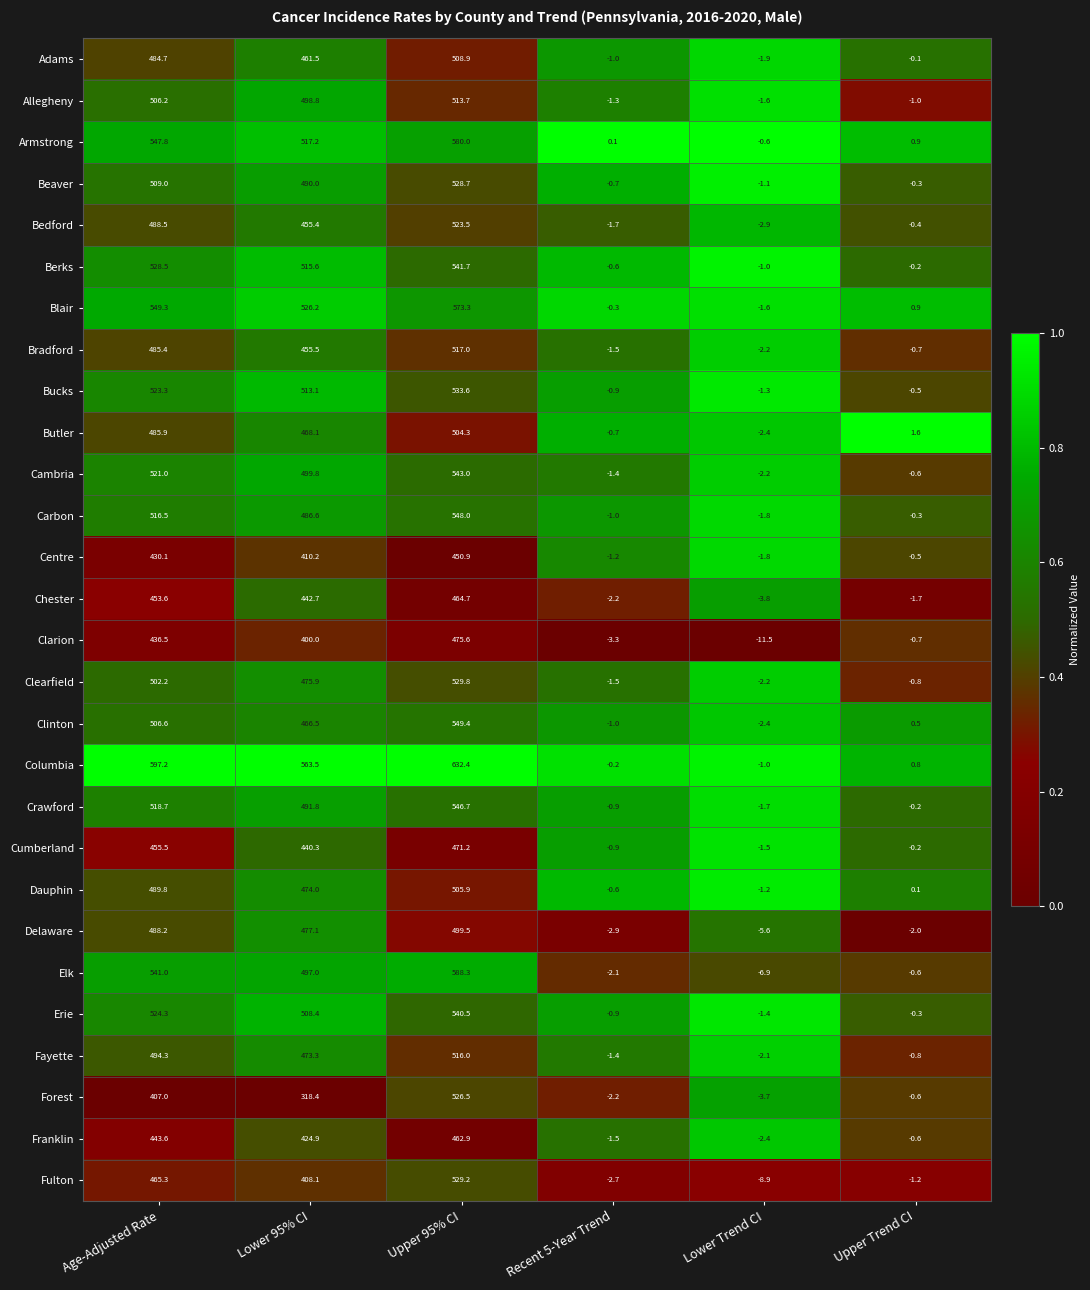

Between Lower 95% CI and Recent 5-Year Trend, which series saw the biggest shift?

Columbia